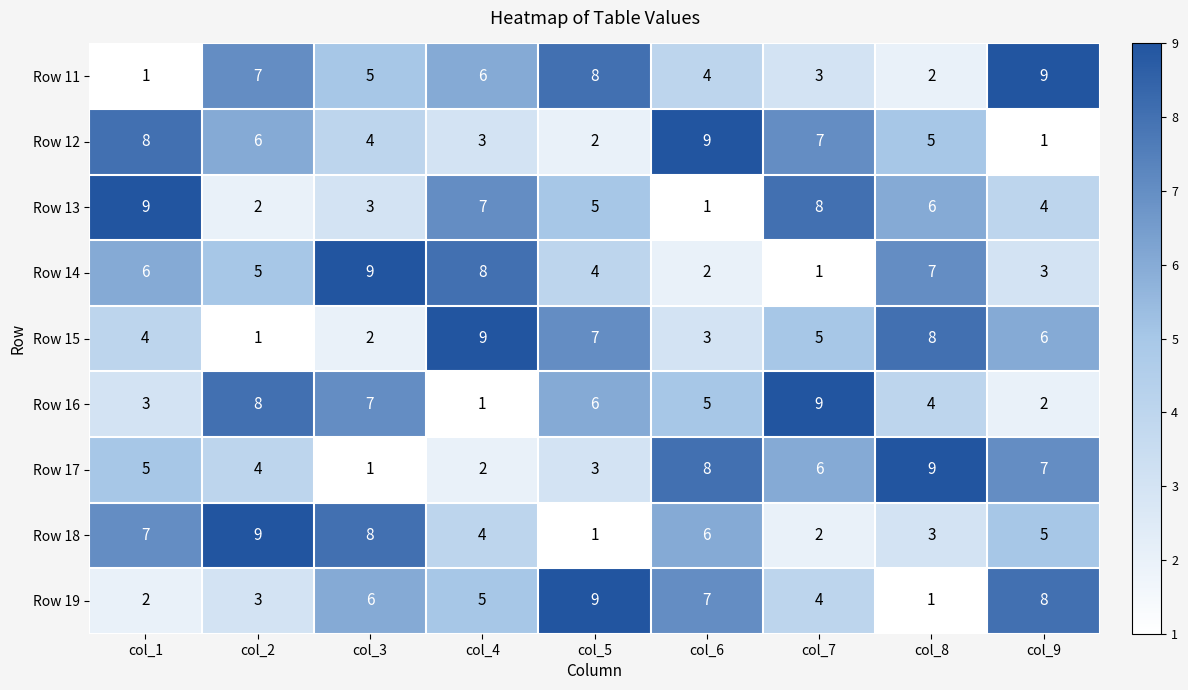

Count the number of data series in this chart.

9